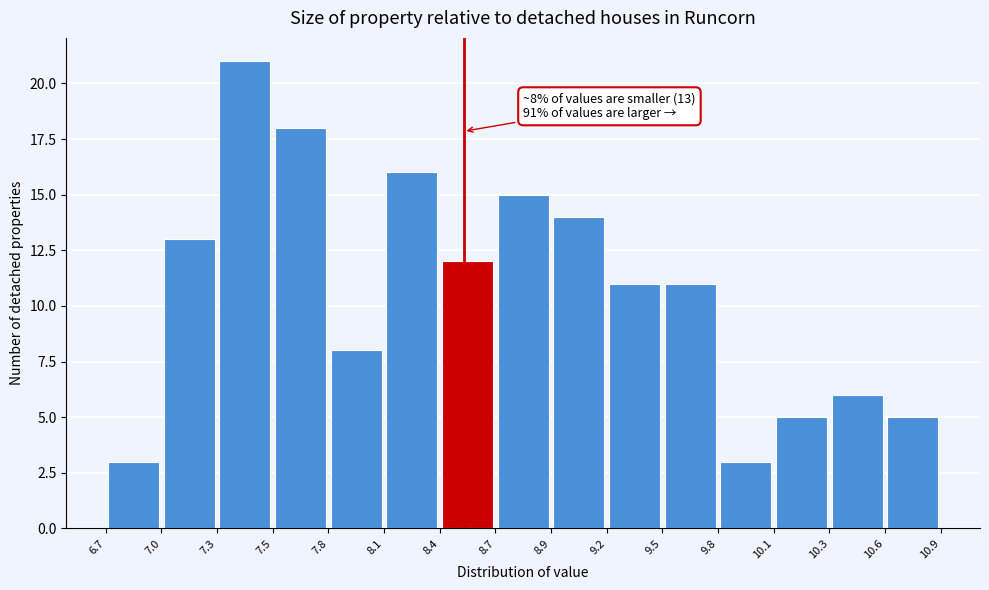

Over which range of the x-axis is the bar tallest?

7.3 to 7.5